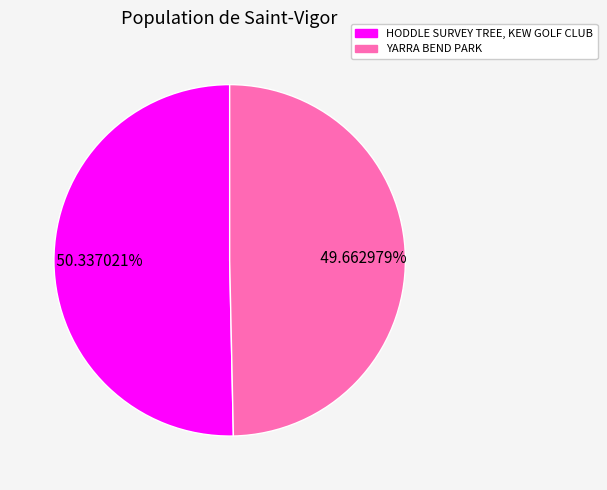

How many segments does this pie chart have?

2